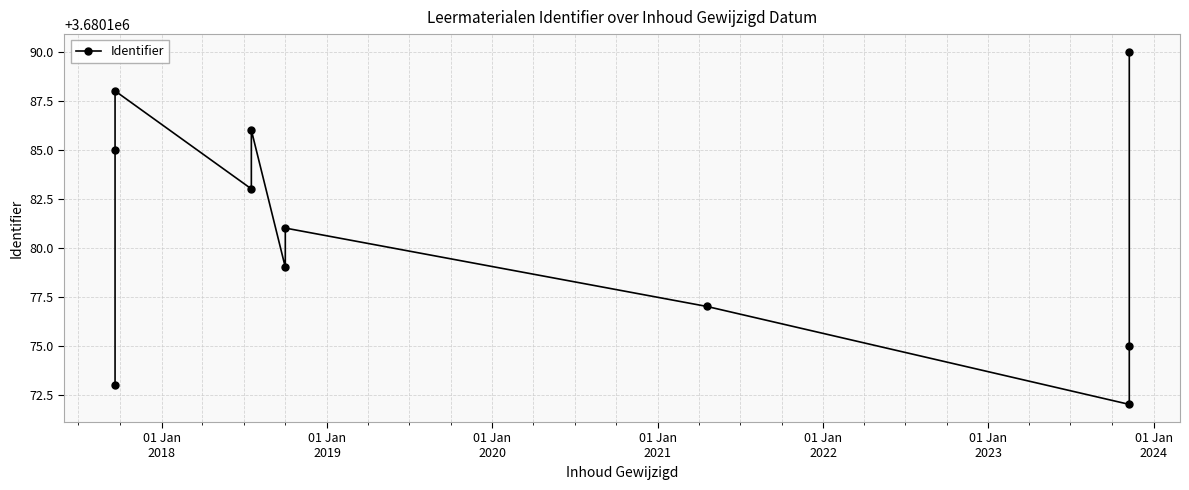

Between 01 Jan
2023 and 01 Jan
2018, which is larger?

01 Jan
2018